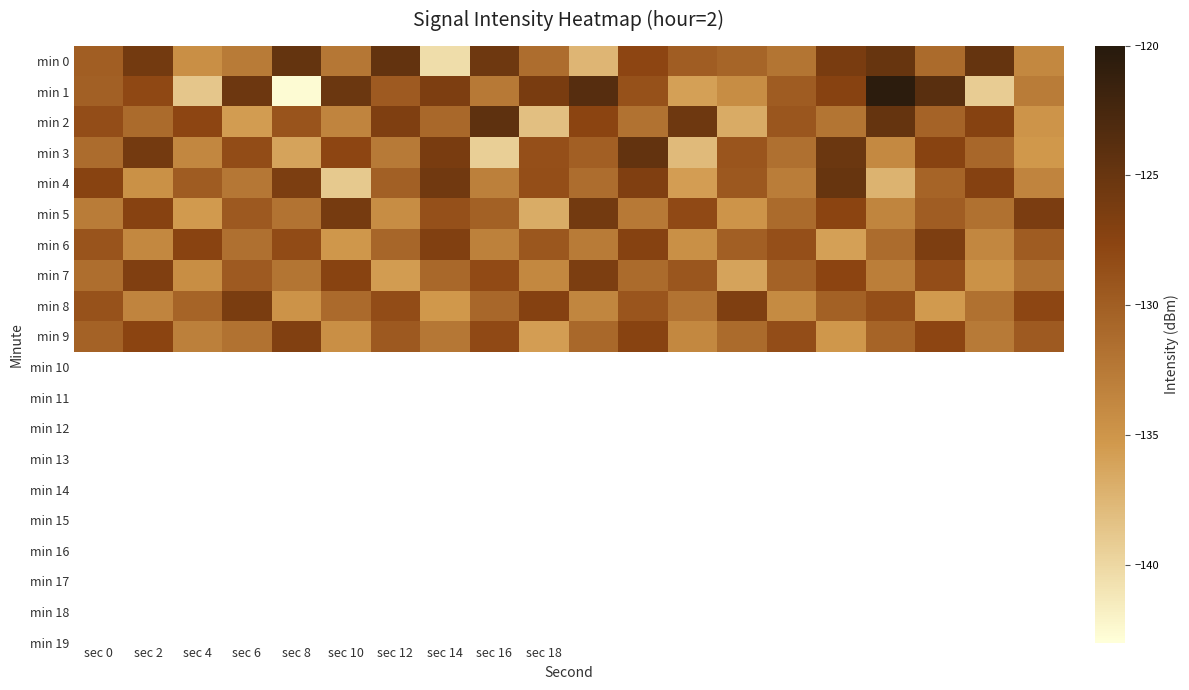

Which series has the largest range (max minus min)?

min 1